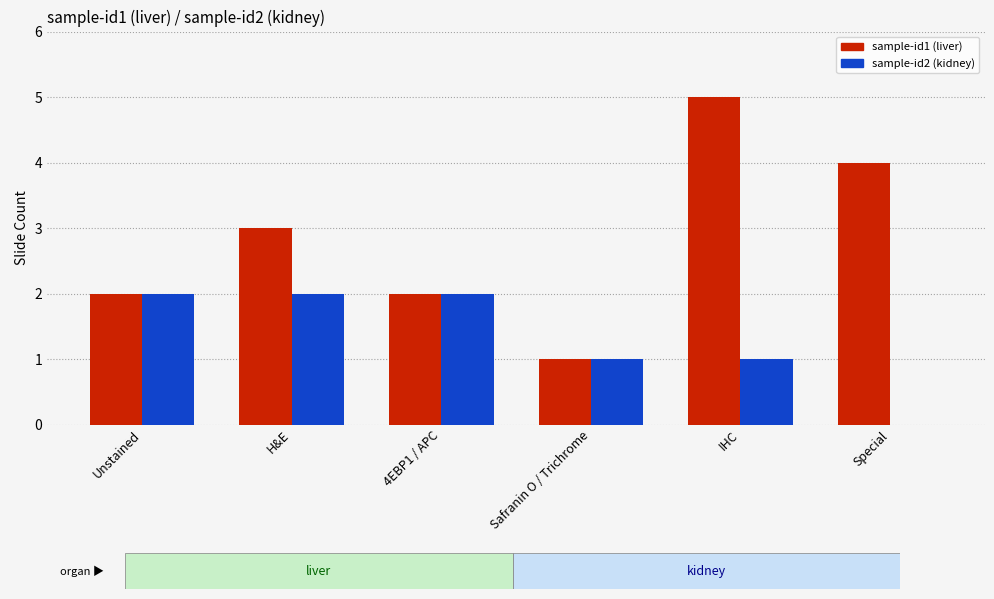

Which label corresponds to the largest value in the chart?

IHC